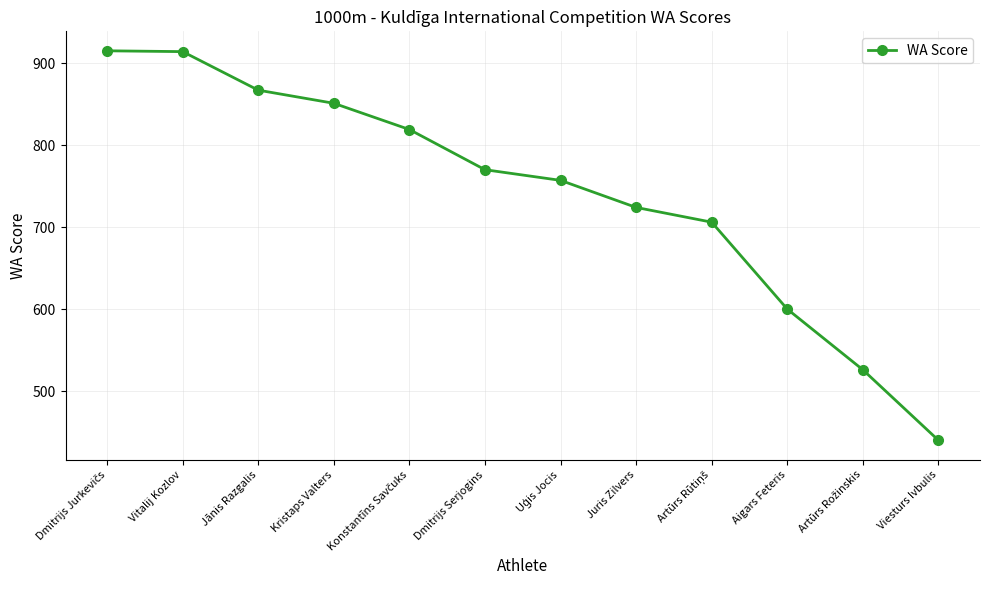

Between Jānis Razgalis and Juris Zilvers, which is larger?

Jānis Razgalis